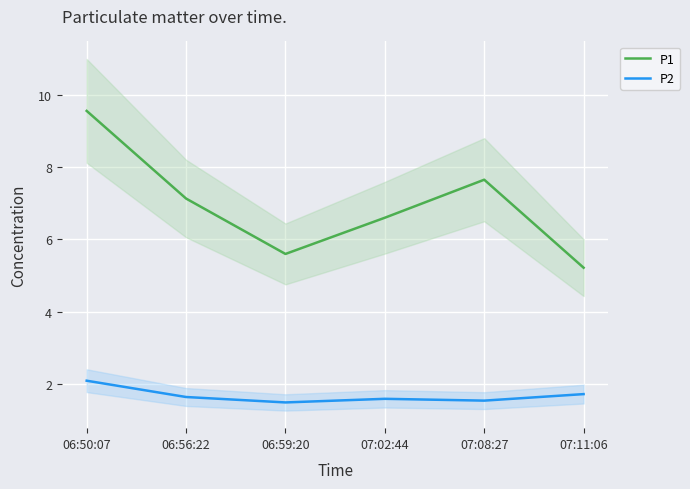

Rank the series by their average value, from highest to lowest.

P1, P2